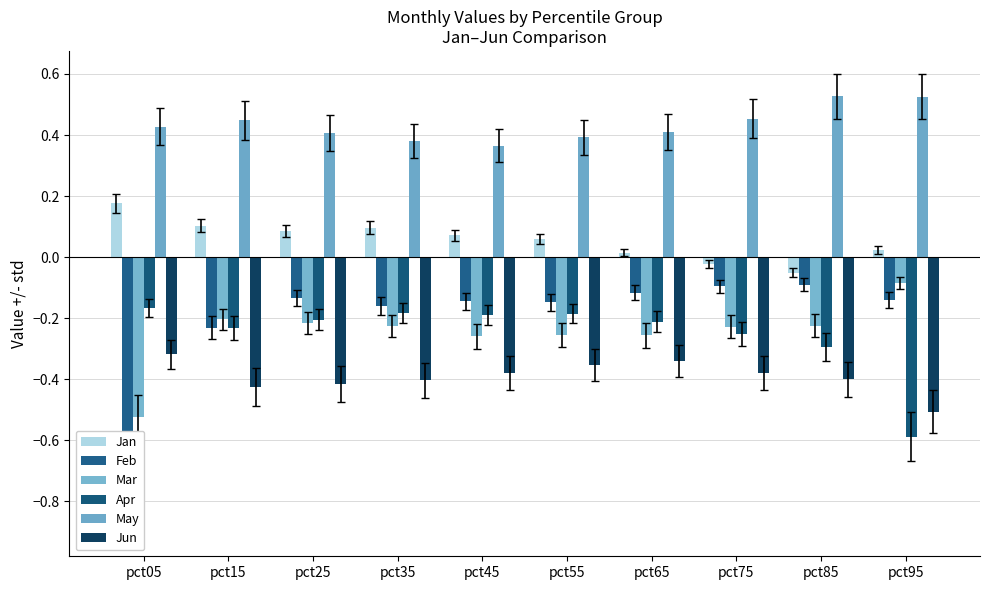

What is the maximum value for Apr?

-0.2